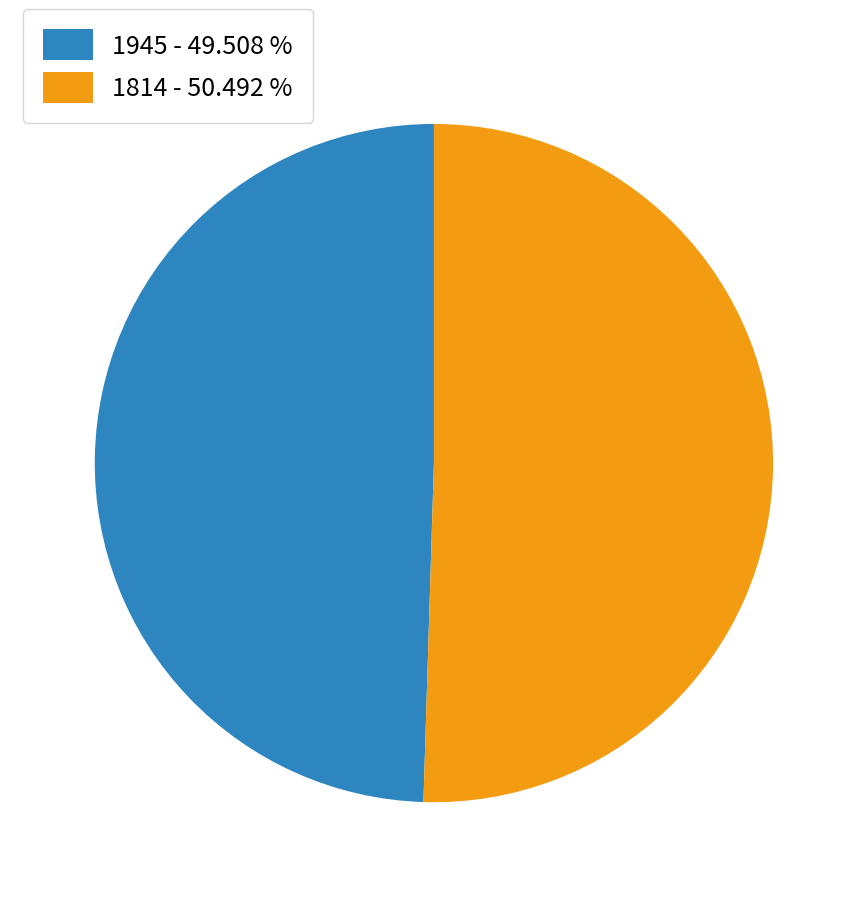

Does any single category account for the majority?

Yes